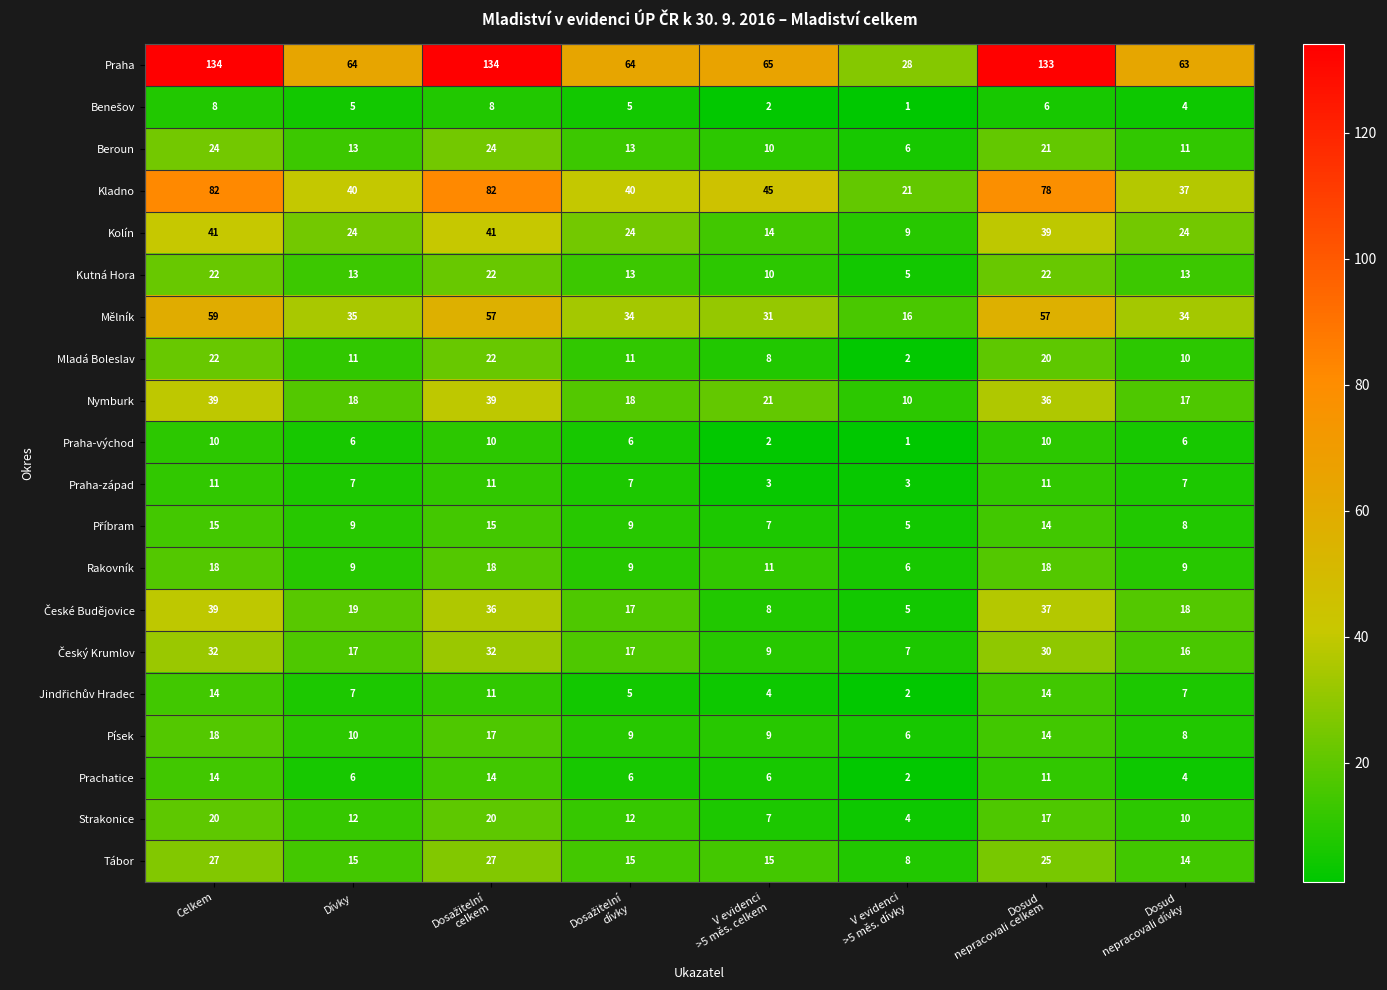

Which series has the widest spread of values?

Praha